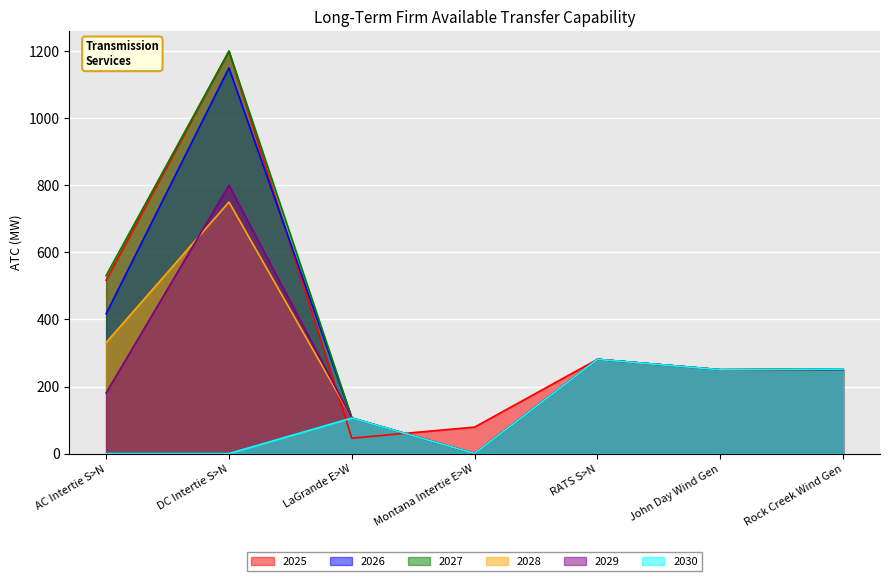

What is the greatest value displayed?

1200